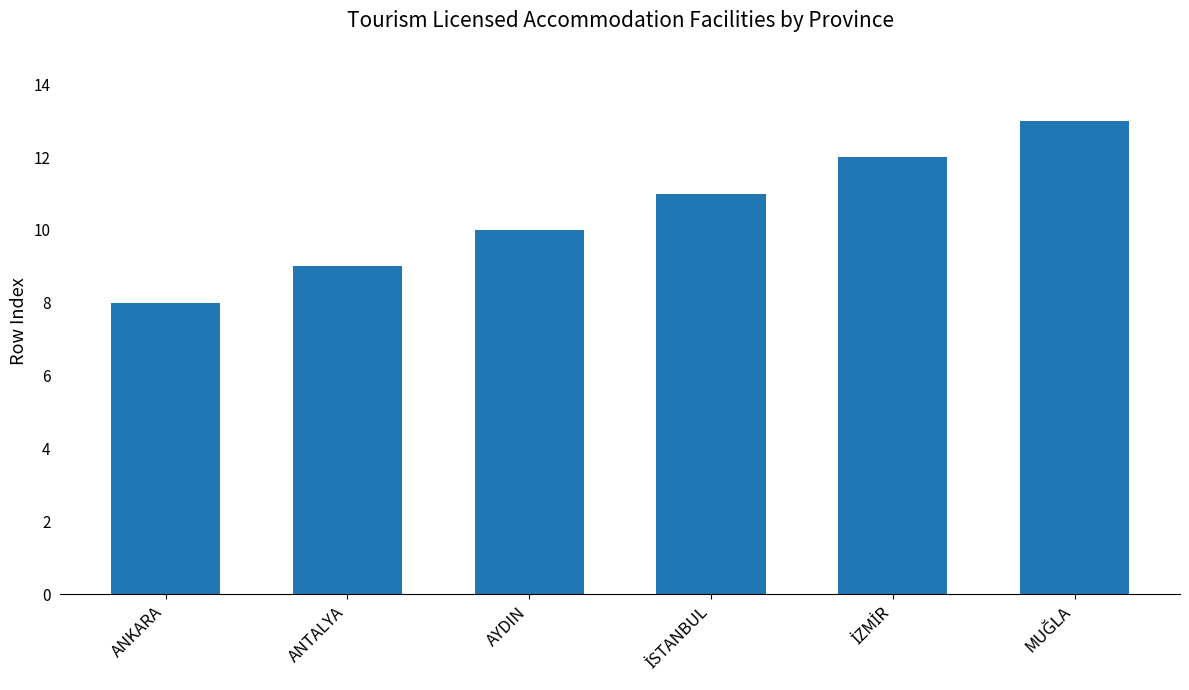

Does the chart contain stacked bars?

No